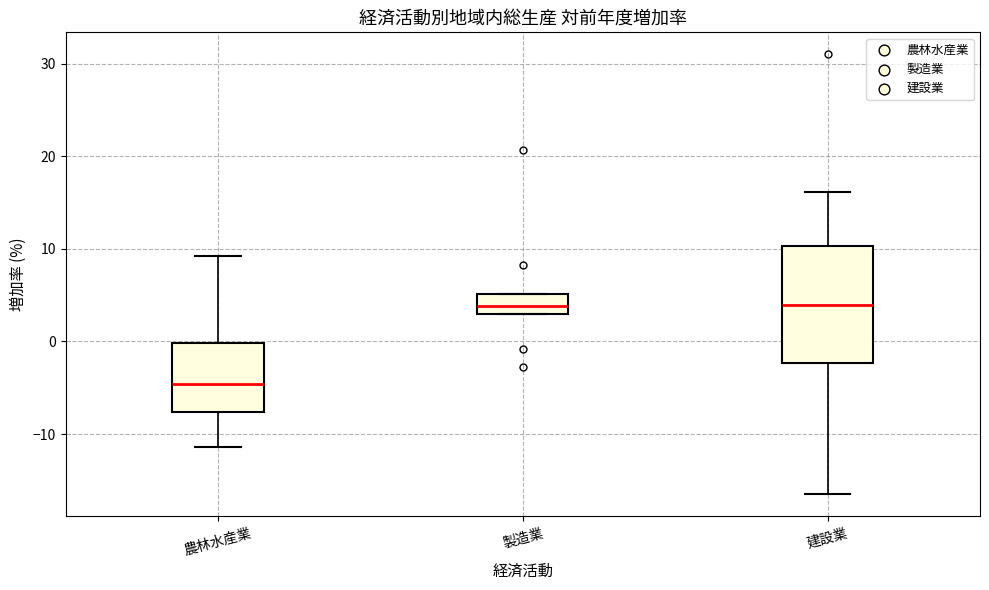

Which box has the lowest median line?

農林水産業